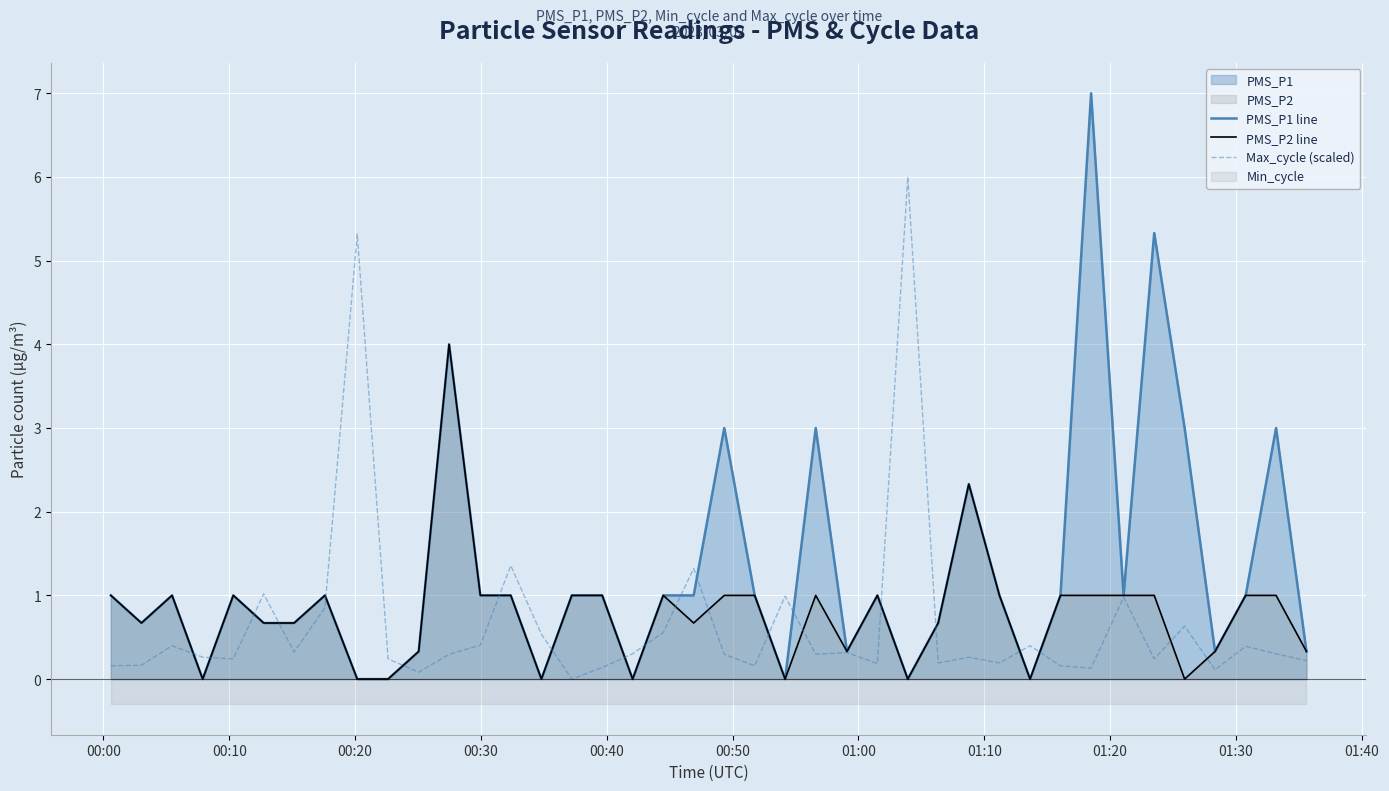

Is it true that PMS_P2 line equals 0.3 at 00:10?

False